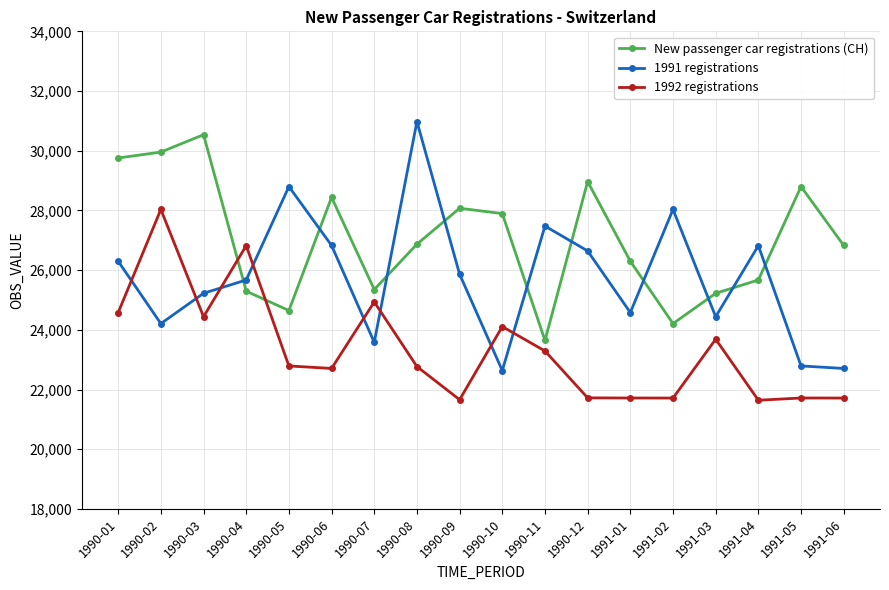

What is the total value across all series at 1991-02?

73955